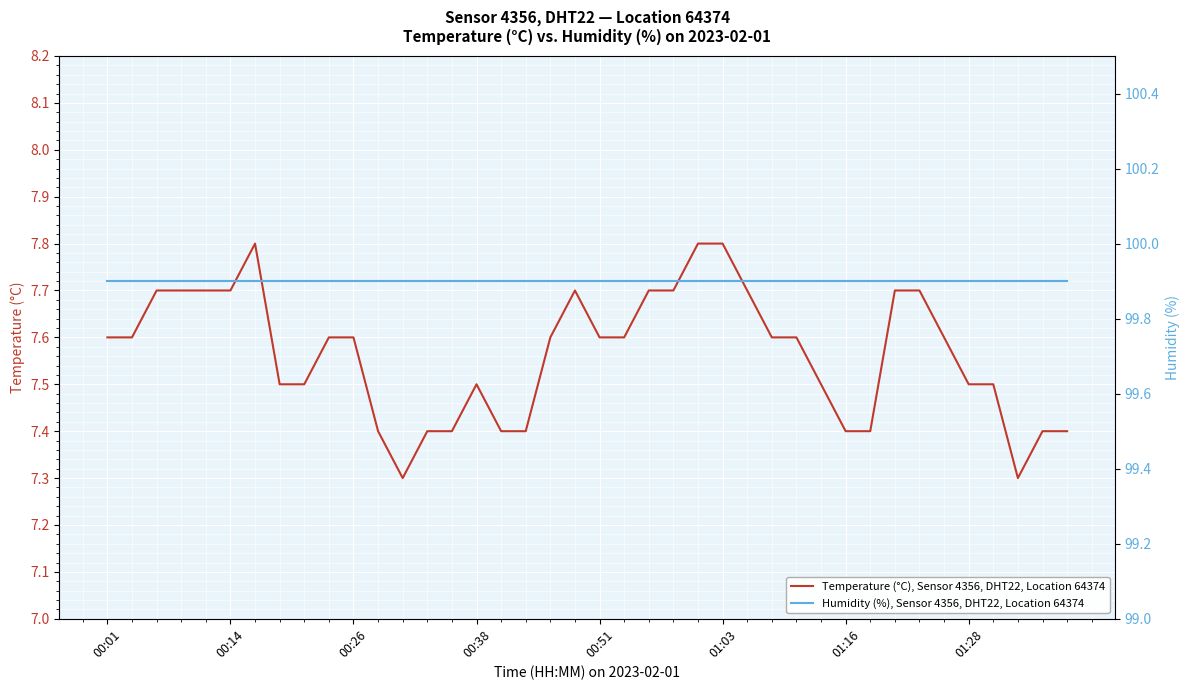

The value of Temperature (°C), Sensor 4356, DHT22, Location 64374 at 00:38 is 7.5. True or false?

True